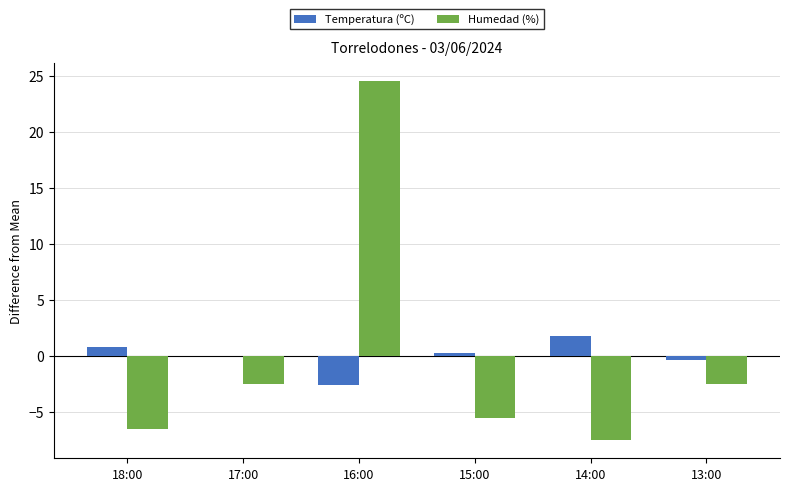

How many data points in Humedad (%) are above -2?

1